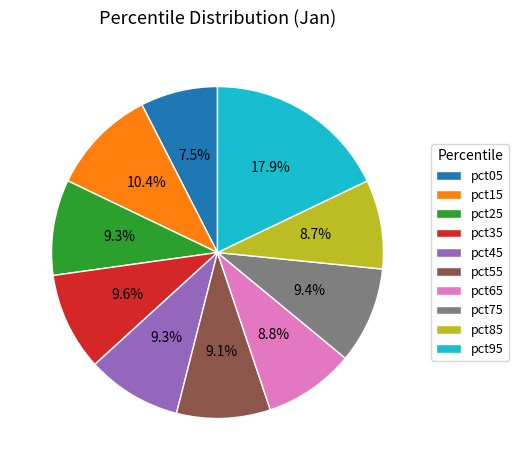

How many segments does this pie chart have?

10